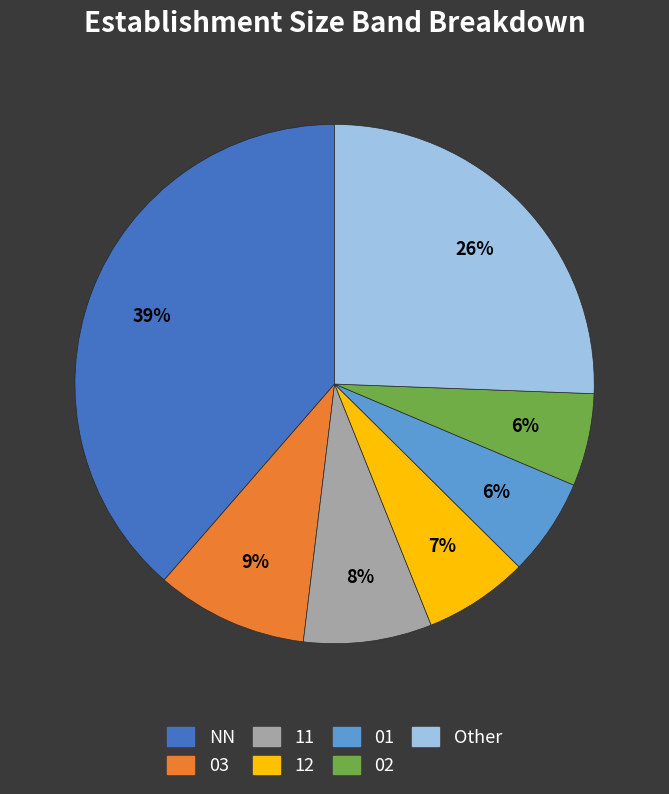

To the nearest percent, what is the average slice percentage?

14%